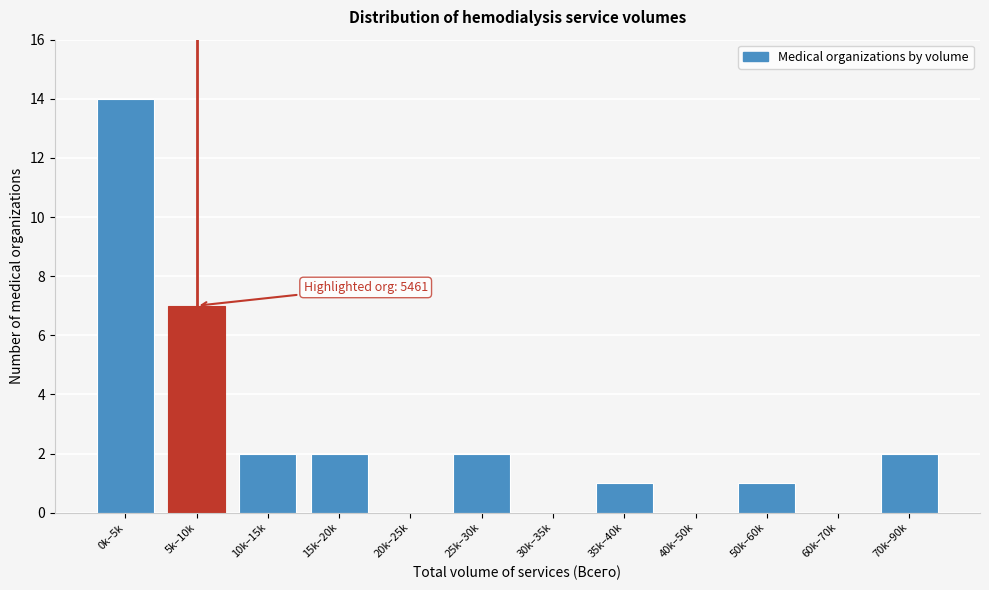

Reading right to left, extract all data points from this chart.

70k–90k=2	60k–70k=0	50k–60k=1	40k–50k=0	35k–40k=1	30k–35k=0	25k–30k=2	20k–25k=0	15k–20k=2	10k–15k=2	5k–10k=7	0k–5k=14